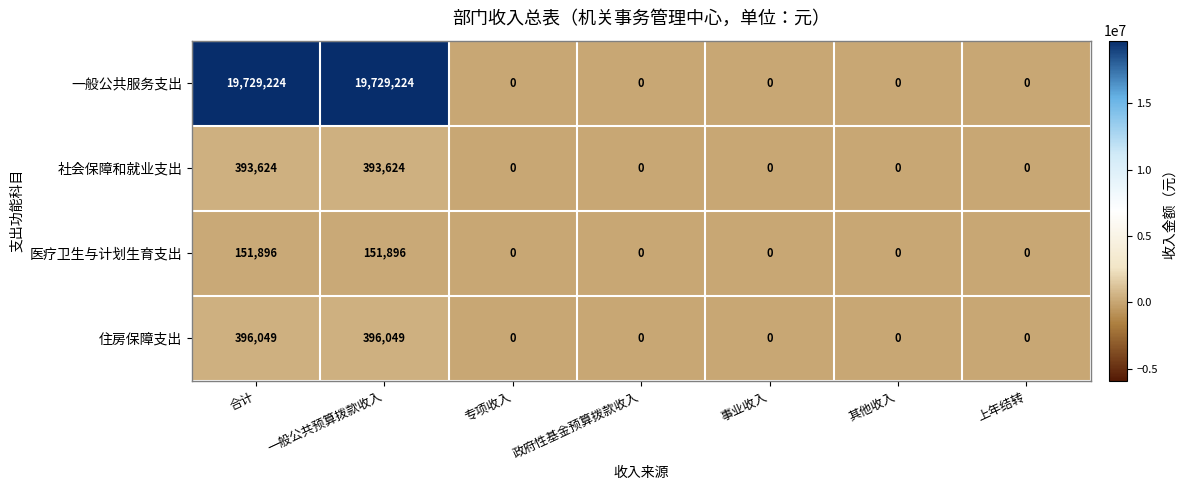

What is the total value across all series at 合计?

20670793